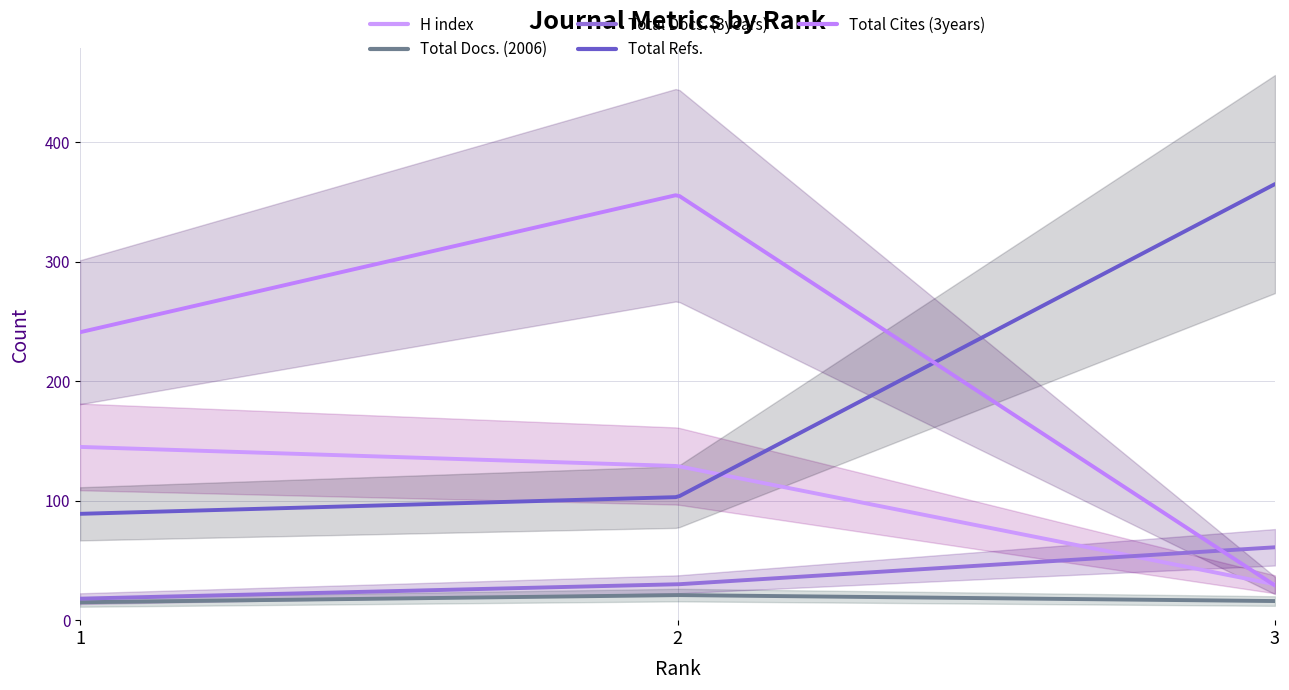

True or false: Total Cites (3years) has a value of 560 at 2.

False